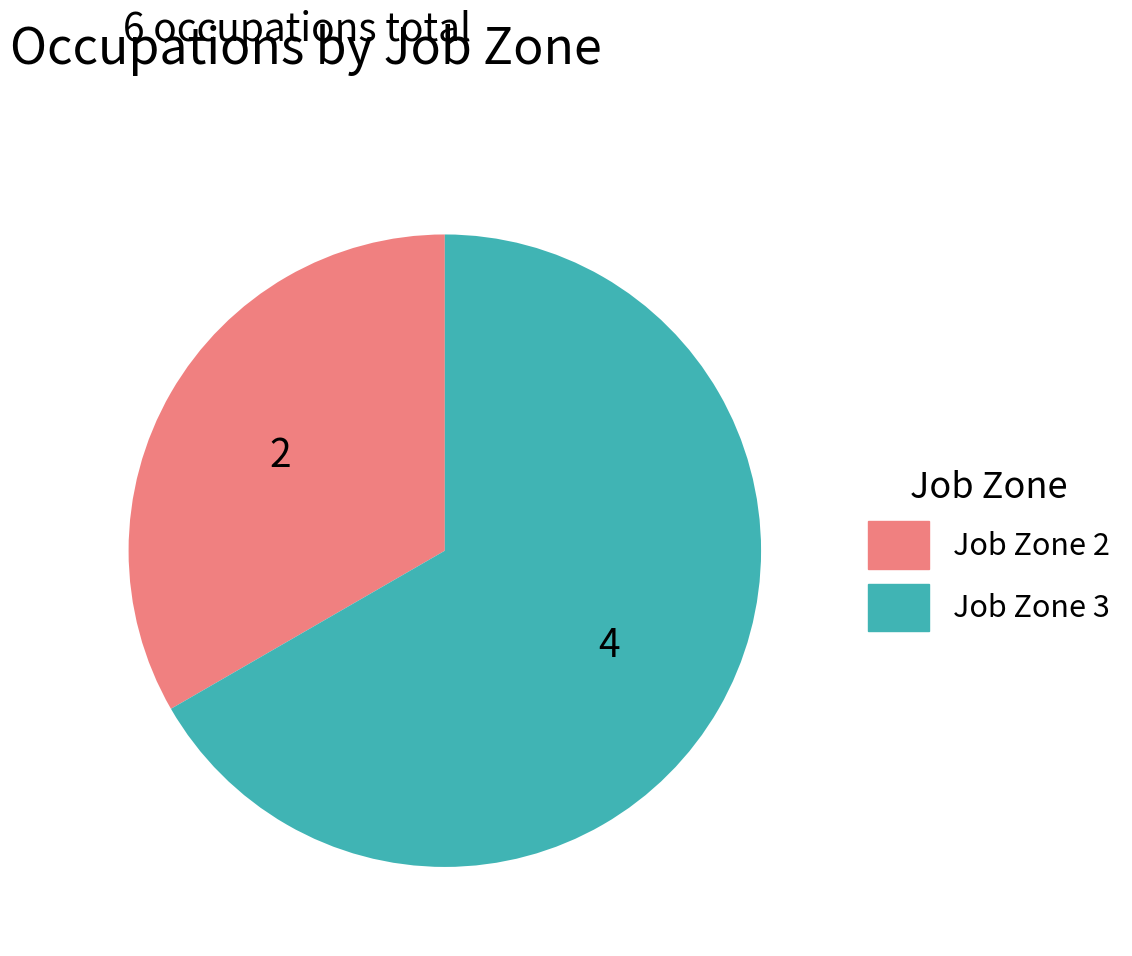

Is there any slice that represents more than half of the pie?

Yes